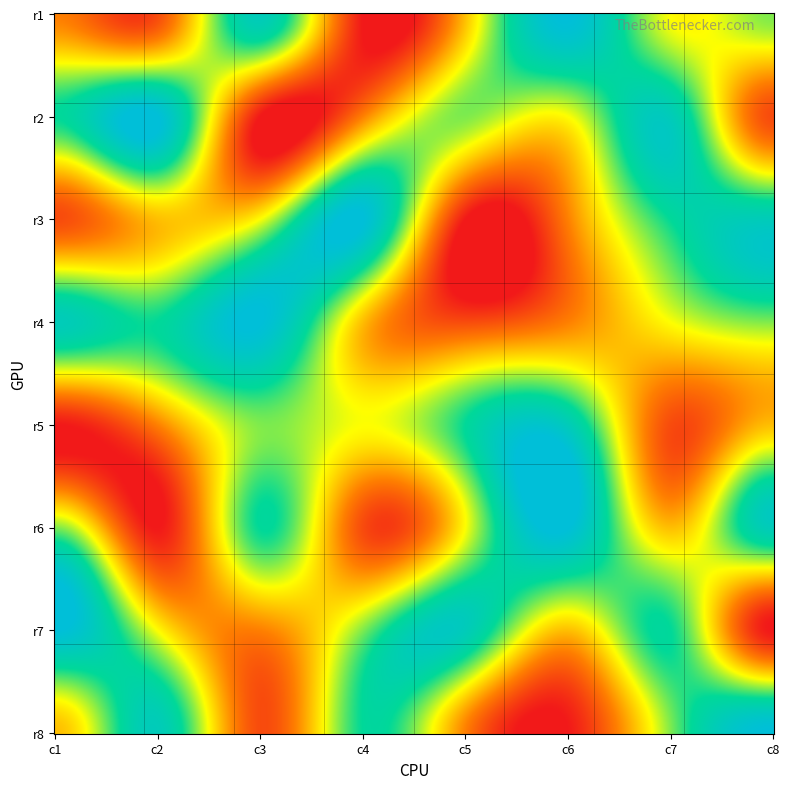

At how many categories does at least one series exceed 3?

8